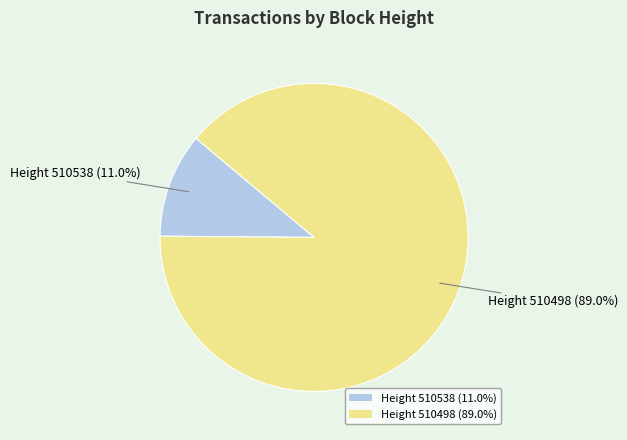

Does any single category account for the majority?

Yes